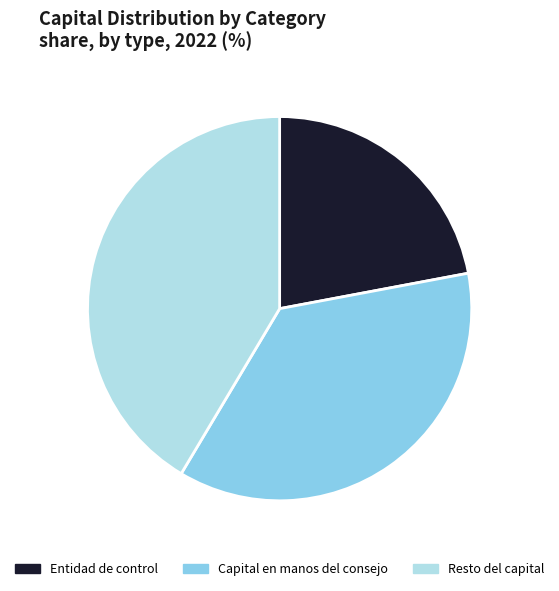

Which category has the biggest portion of the pie?

Resto del capital